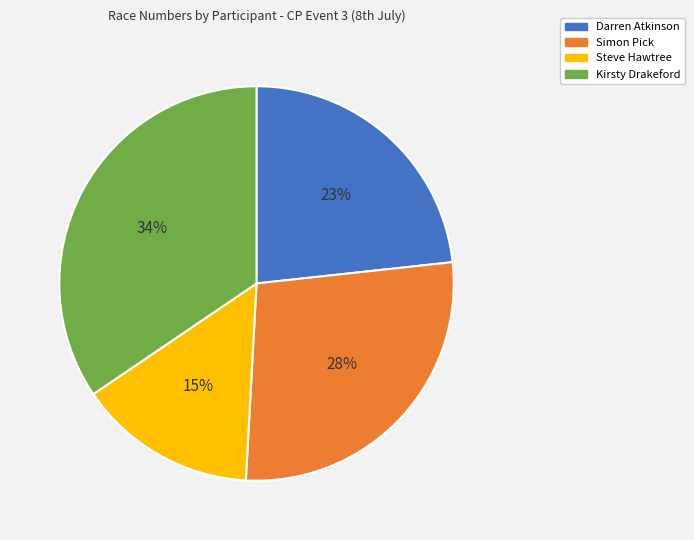

Rank the categories by value from highest to lowest.

Kirsty Drakeford, Simon Pick, Darren Atkinson, Steve Hawtree